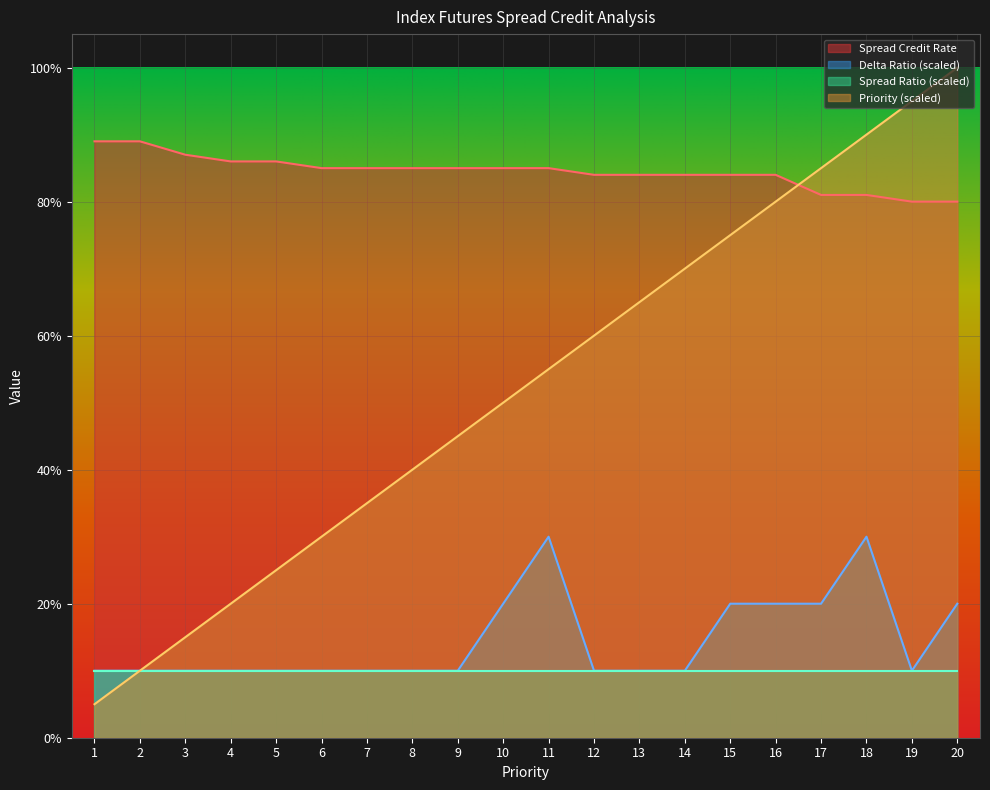

How many data points does each series have?

20